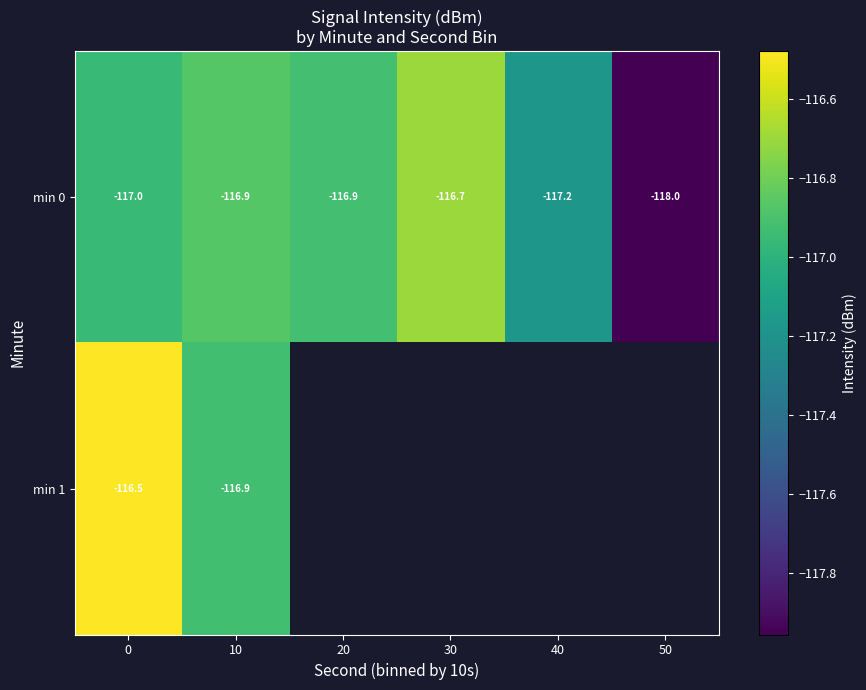

Is the value of min 0 at 30 greater than the value of min 1 at 10?

Yes